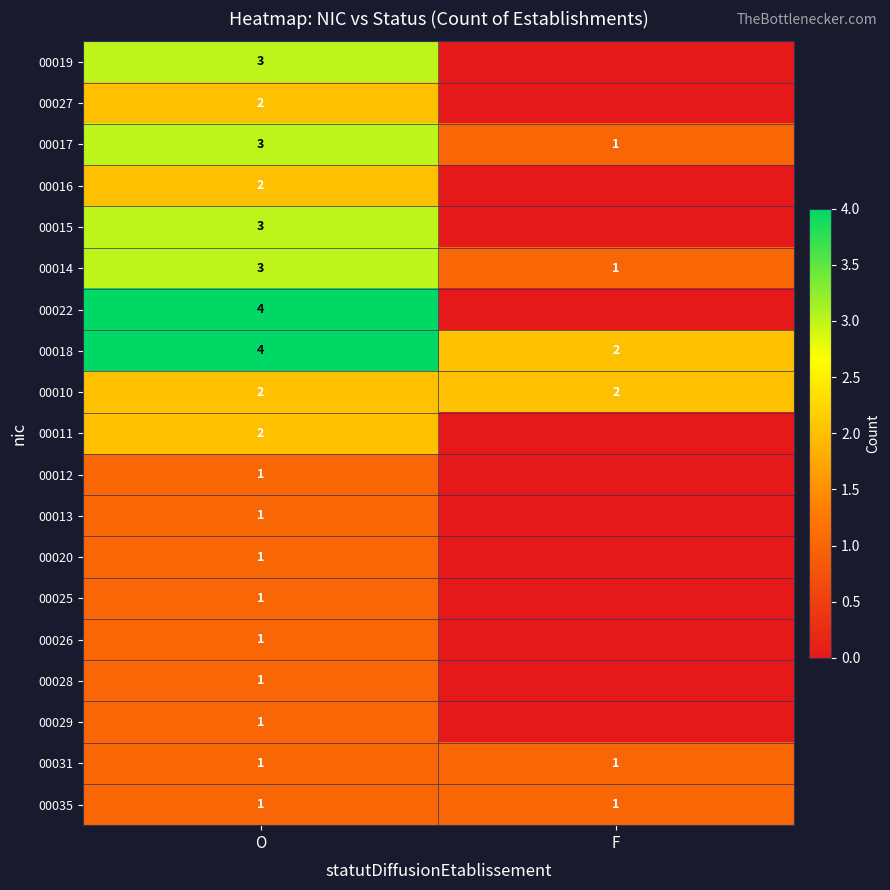

Is the value of 00010 at O greater than the value of 00014 at O?

No